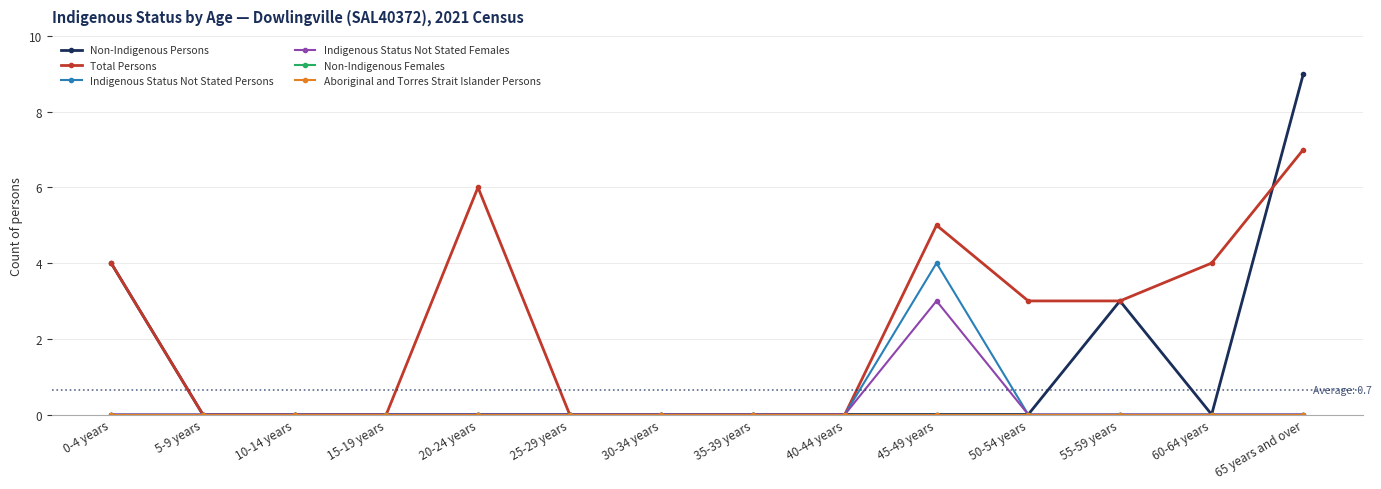

Does the chart have visible grid lines?

Yes